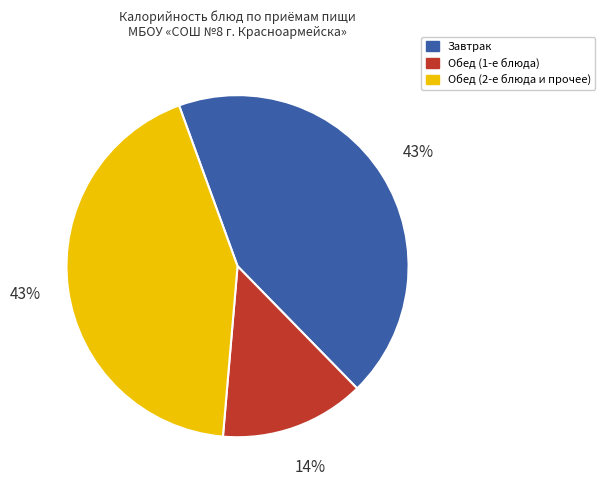

To the nearest percent, what portion does Обед (1-е блюда) represent?

14%